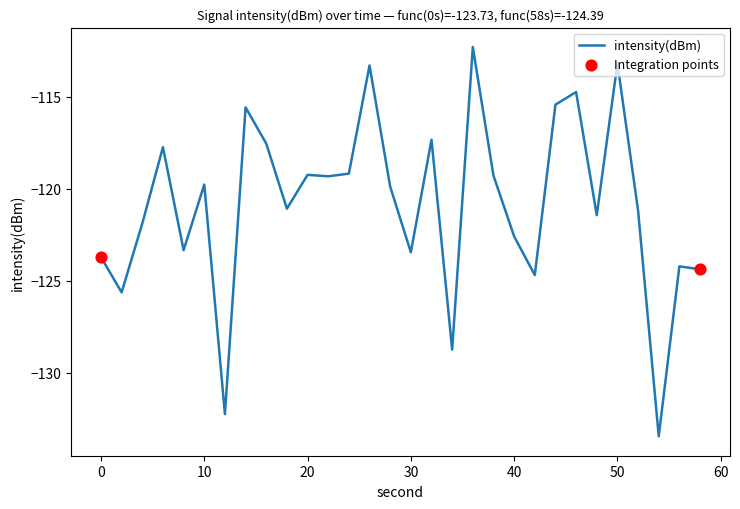

What is the maximum value shown in the chart?

-112.3